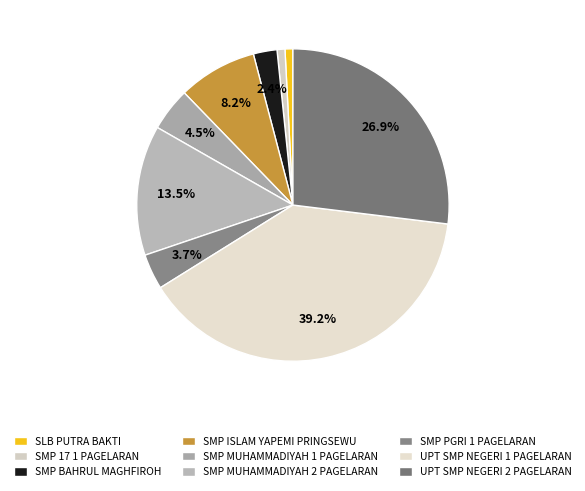

How many slices are in this pie chart?

9